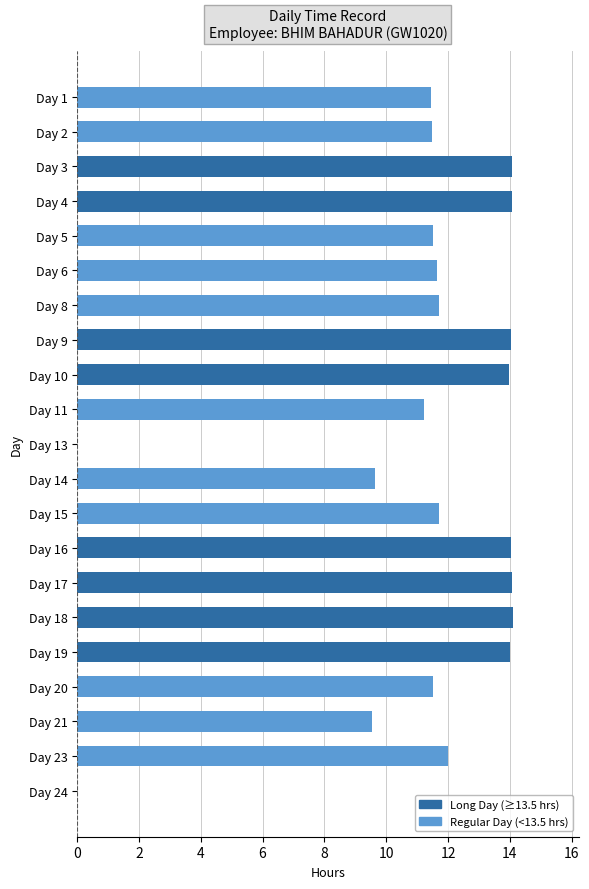

What is the sum of the values at Day 15 and Day 14?

21.3